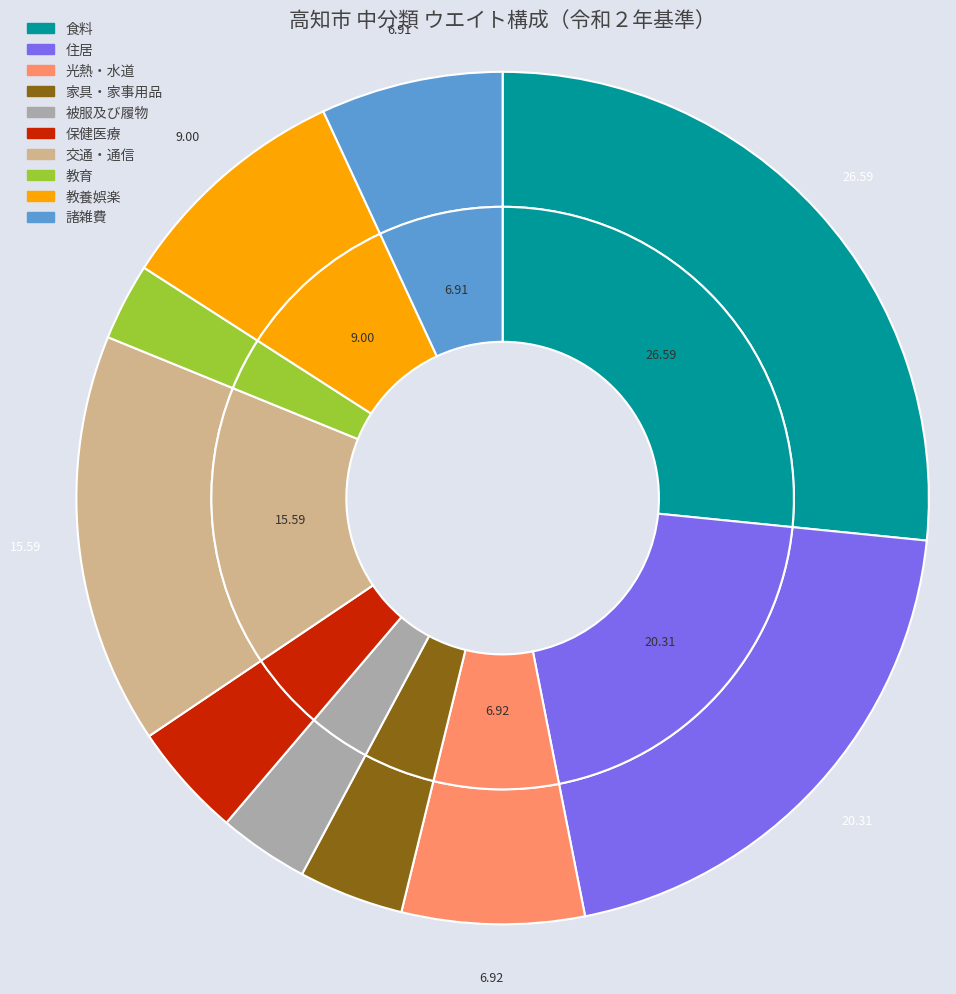

Is it true that 食料 is 27% of the pie?

True